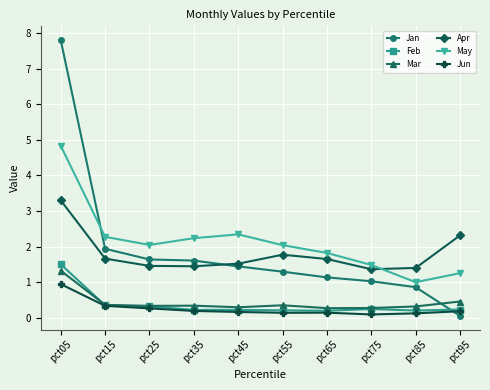

How many data points does each series have?

10